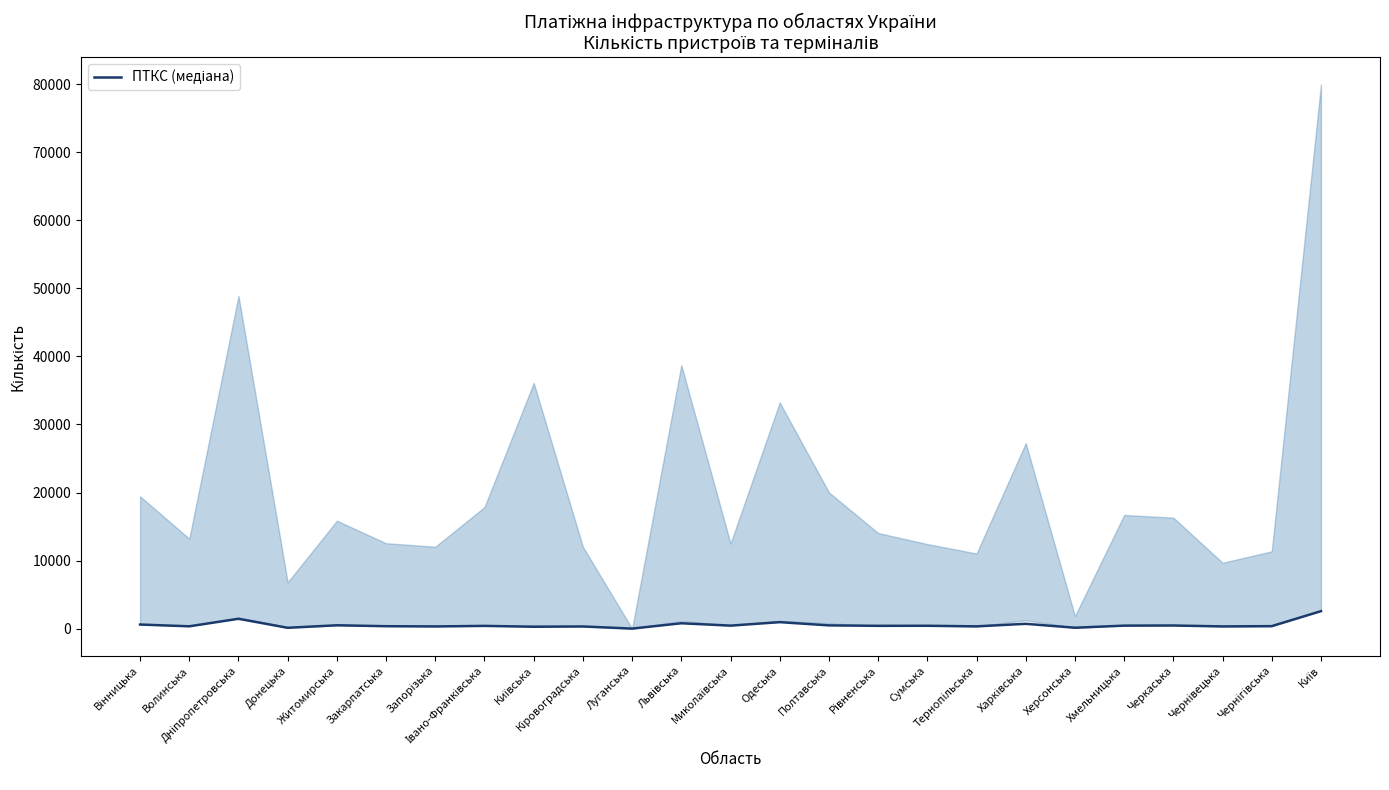

What is the difference between the maximum and minimum values?

2562